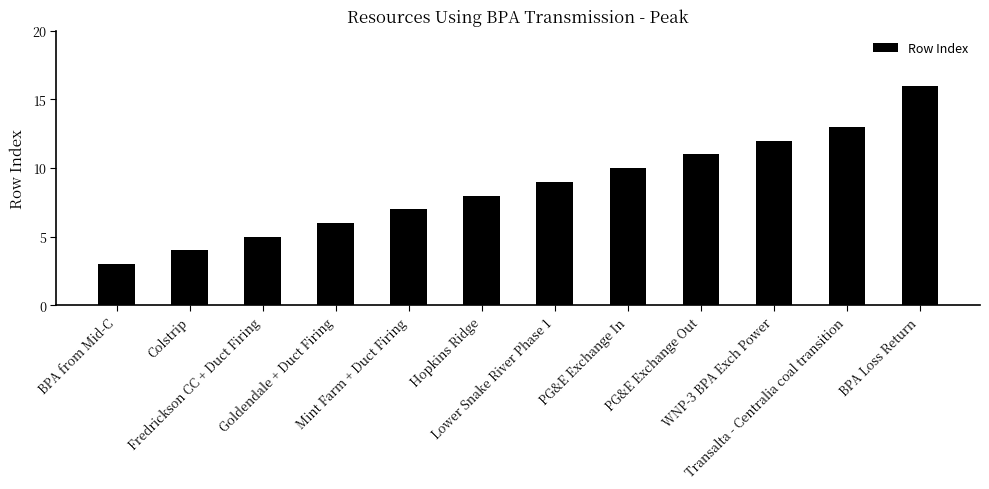

Reading right to left, what are all the values shown in this chart?

BPA Loss Return=16	Transalta - Centralia coal transition=13	WNP-3 BPA Exch Power=12	PG&E Exchange Out=11	PG&E Exchange In=10	Lower Snake River Phase 1=9	Hopkins Ridge=8	Mint Farm + Duct Firing=7	Goldendale + Duct Firing=6	Fredrickson CC + Duct Firing=5	Colstrip=4	BPA from Mid-C=3